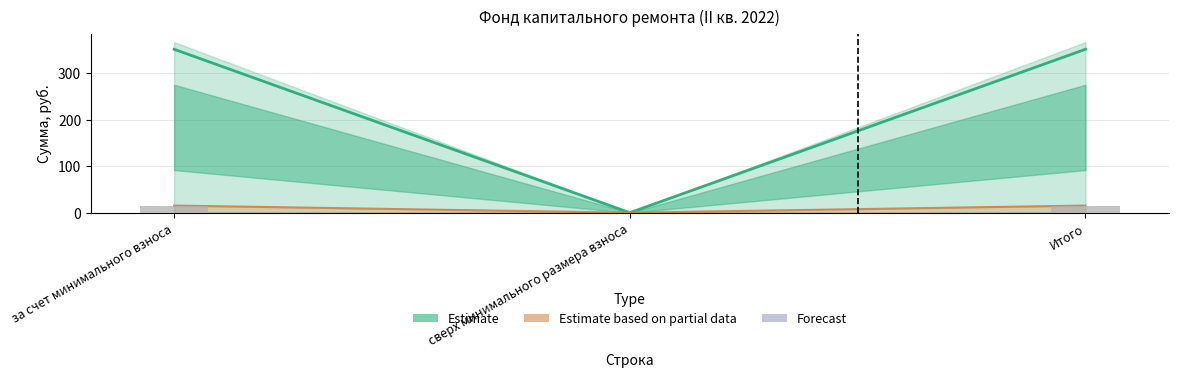

How many data points are less than 15?

1